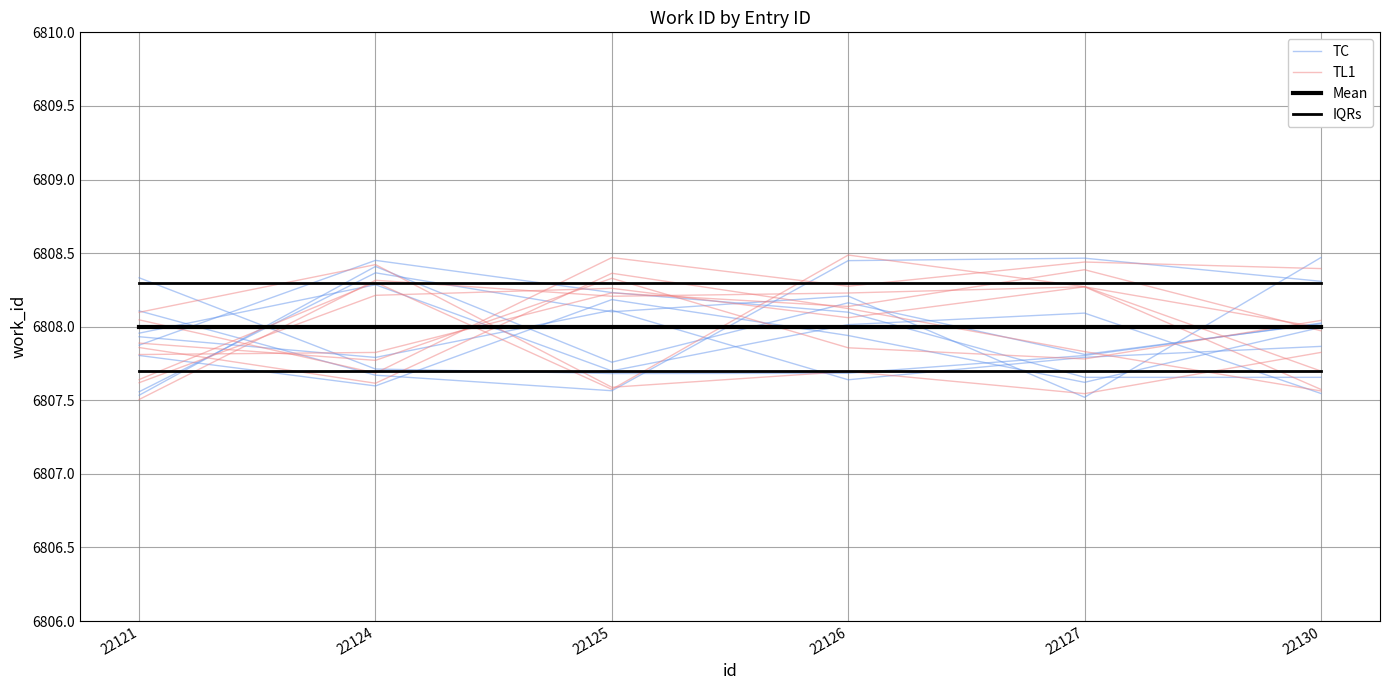

Which series has the largest total across all categories?

IQRs